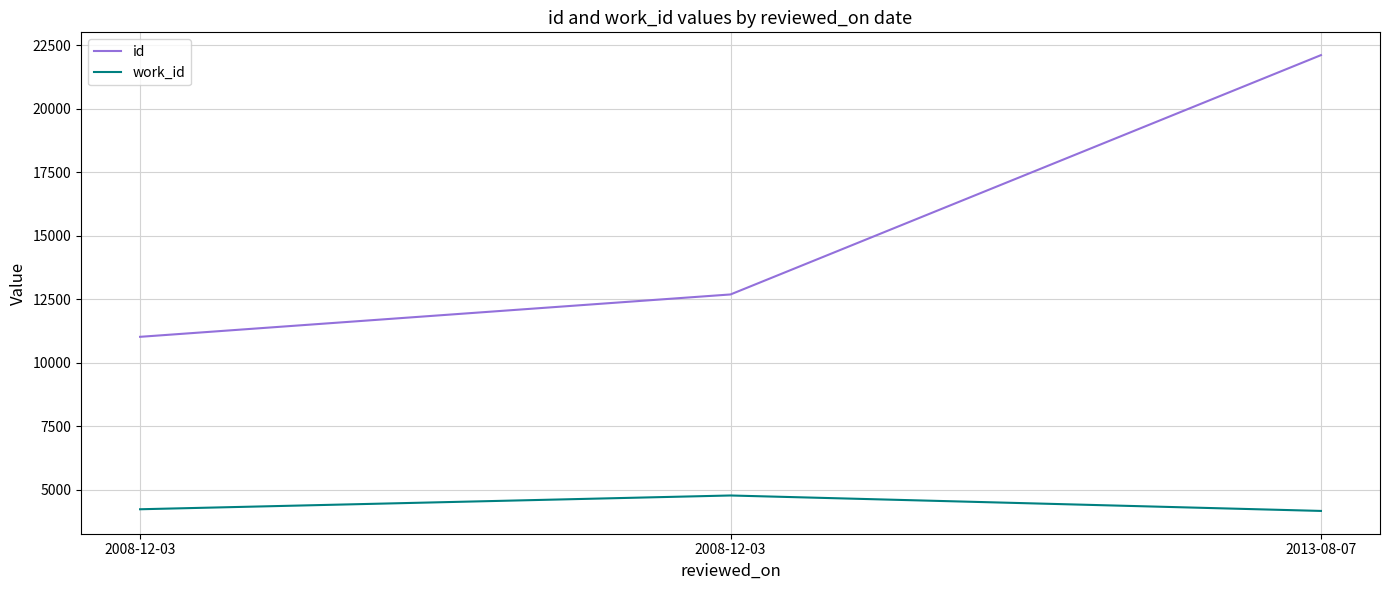

What are all the series names shown in the legend?

id, work_id